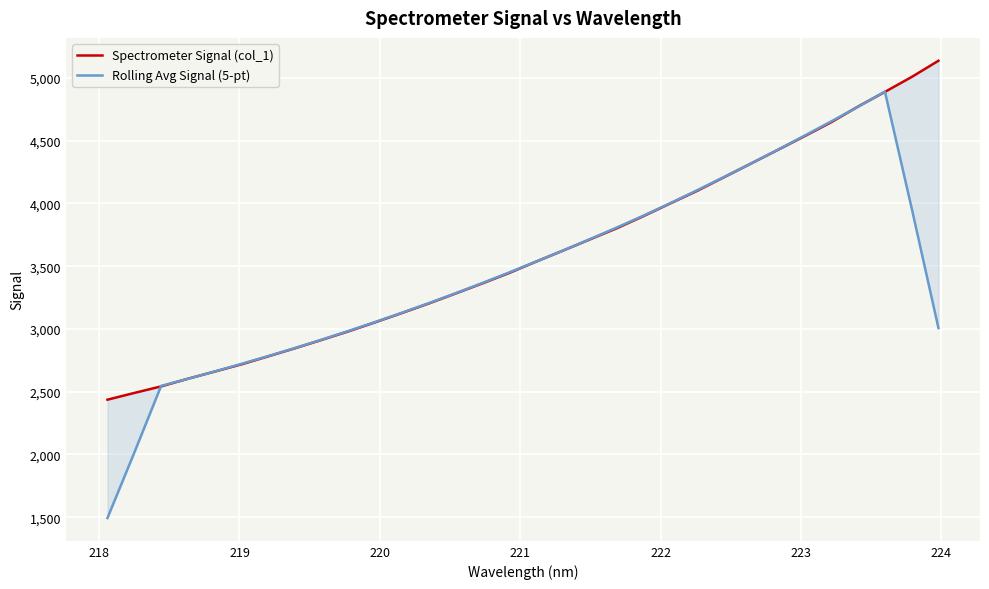

Does the chart display data point markers on the line(s)?

No